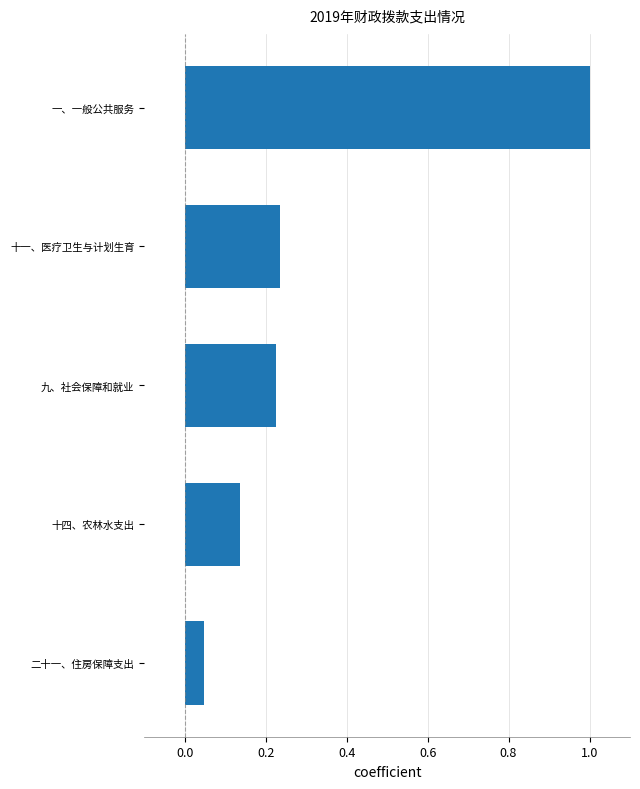

List the labels in order of value, largest first.

一、一般公共服务, 十一、医疗卫生与计划生育, 九、社会保障和就业, 十四、农林水支出, 二十一、住房保障支出